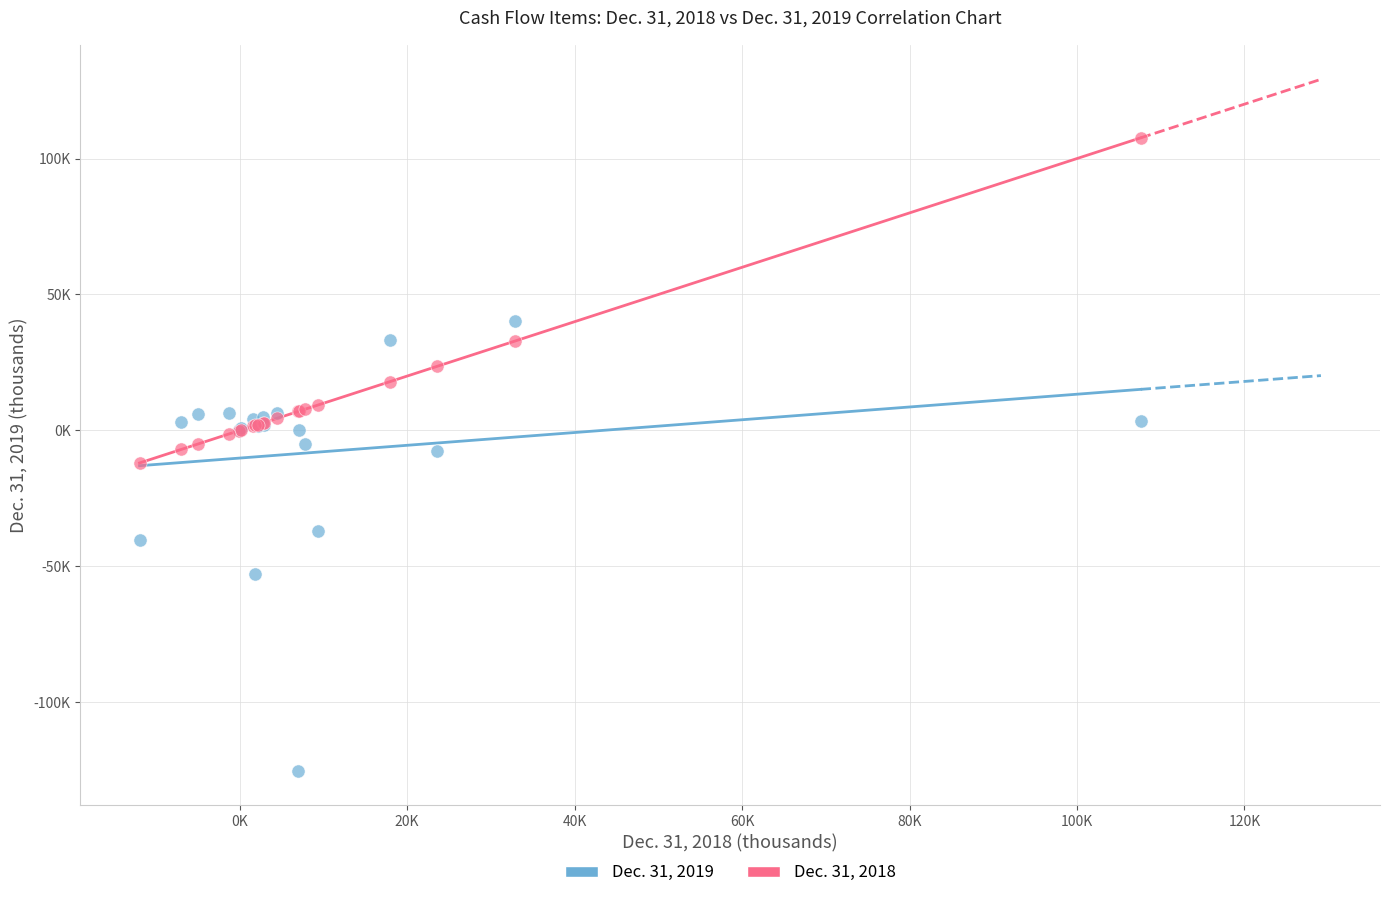

Which series contains the lowest Y value?

Dec. 31, 2019